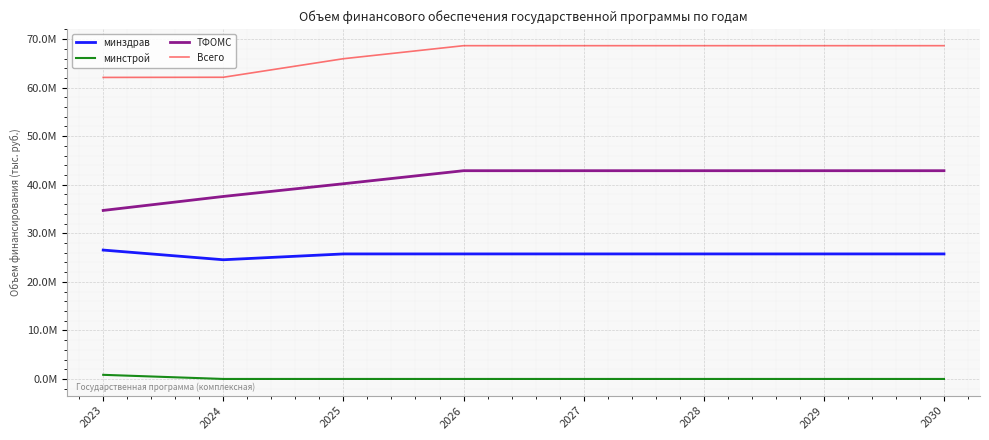

Does the chart display data point markers on the line(s)?

No